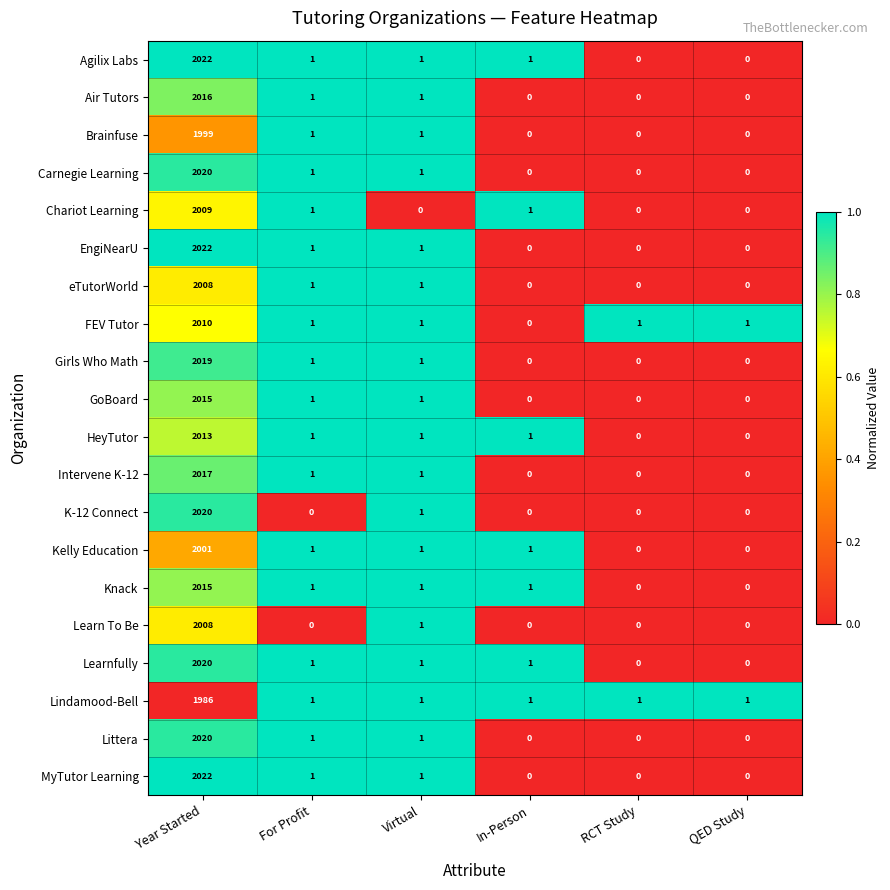

Which series has the largest total across all categories?

Agilix Labs